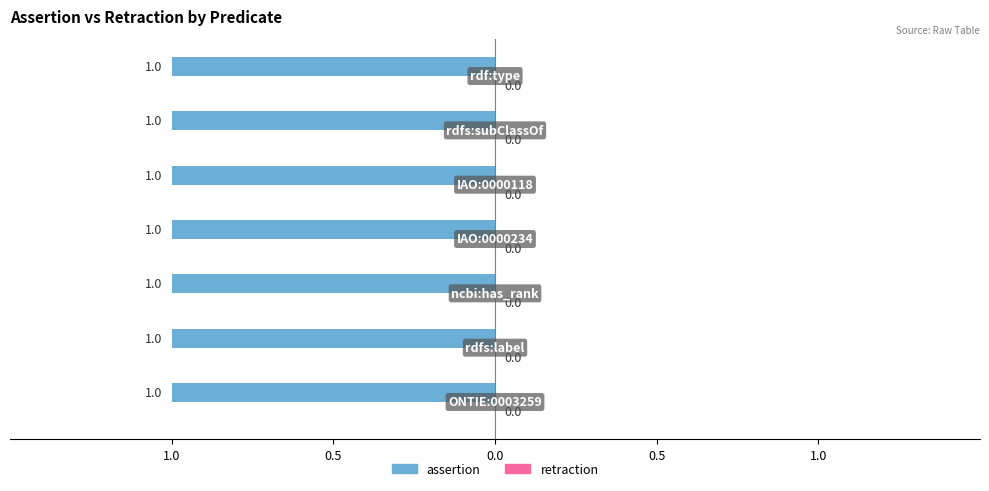

What is the average value of the assertion series?

1